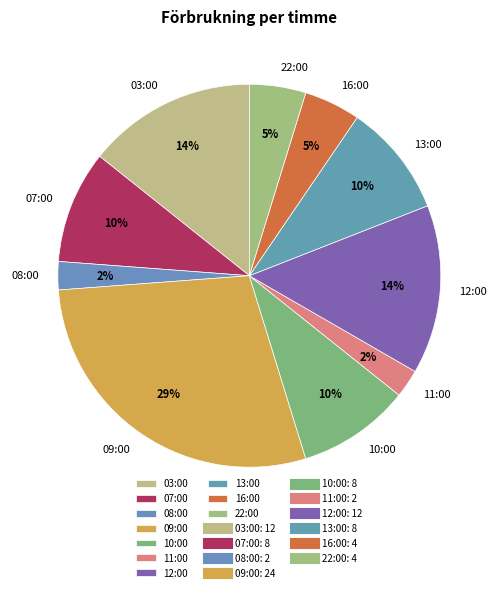

Which slice is the largest?

09:00